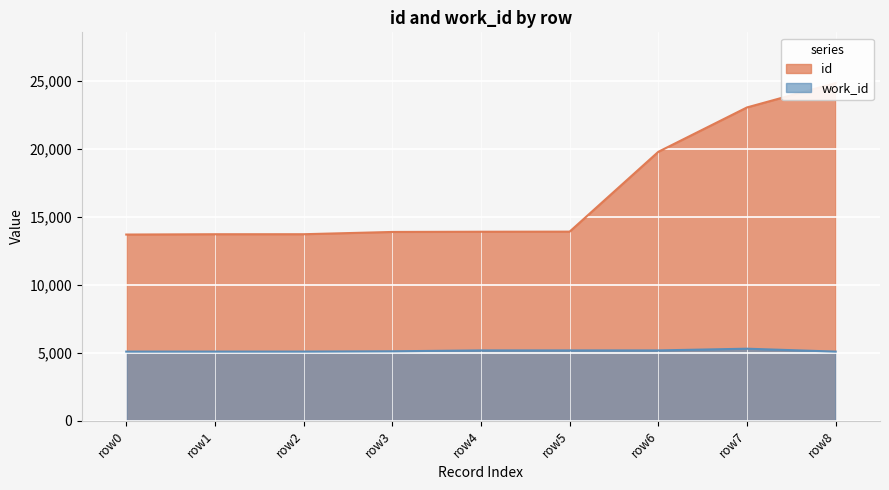

Which series has the widest spread of values?

id